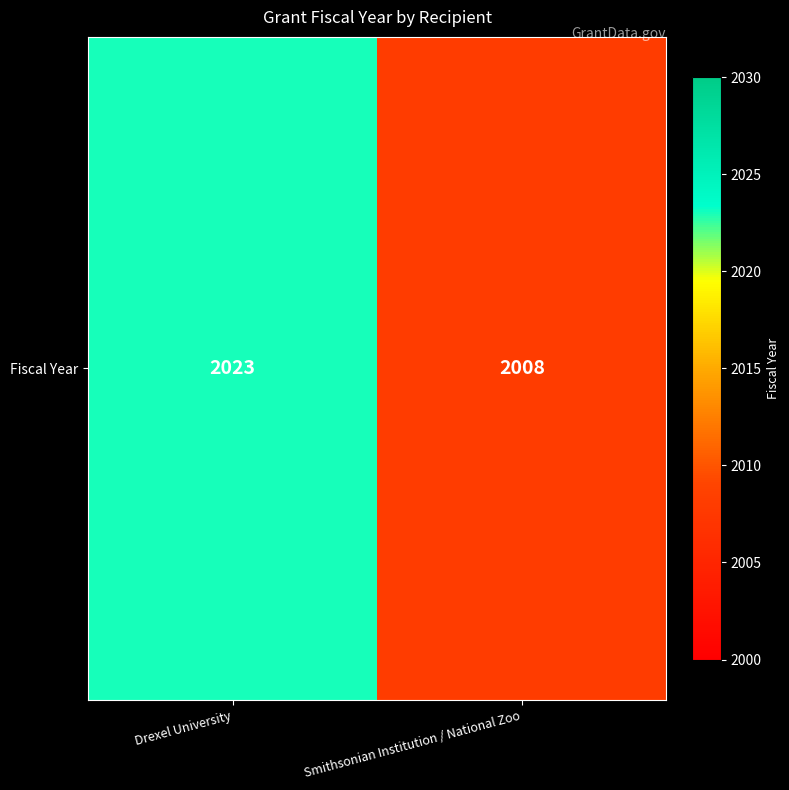

The chart shows a value of 2008 at Smithsonian Institution / National Zoo. True or false?

True